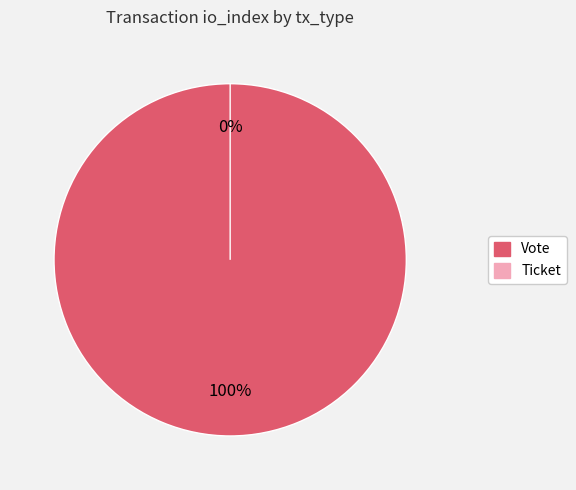

Which slice is the smallest?

Ticket